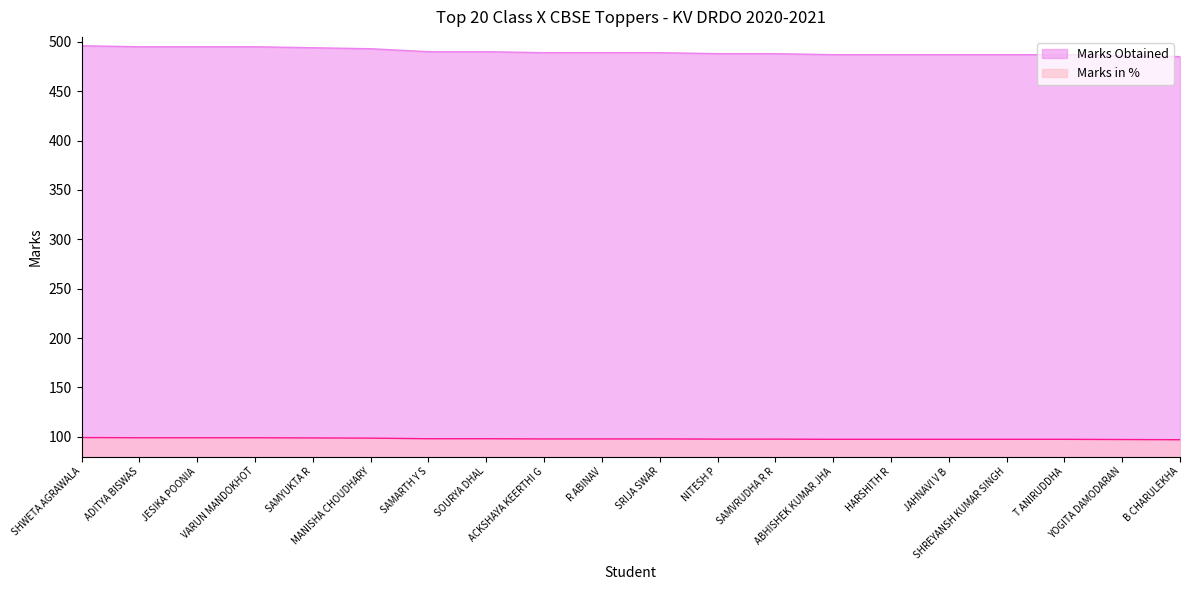

Which series has the largest total across all categories?

Marks Obtained